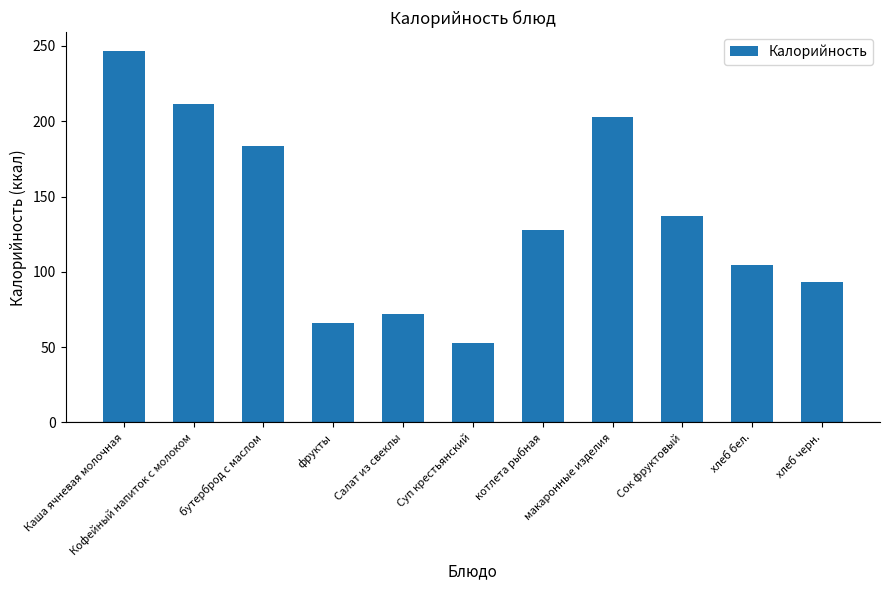

What is the sum of all values?

1497.8